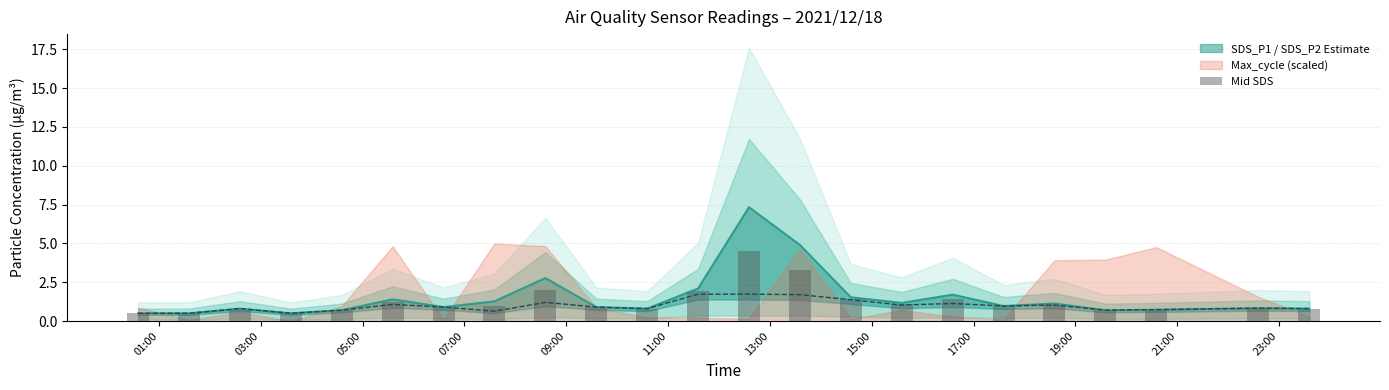

Between 19:00 and 13:00, which is larger?

13:00